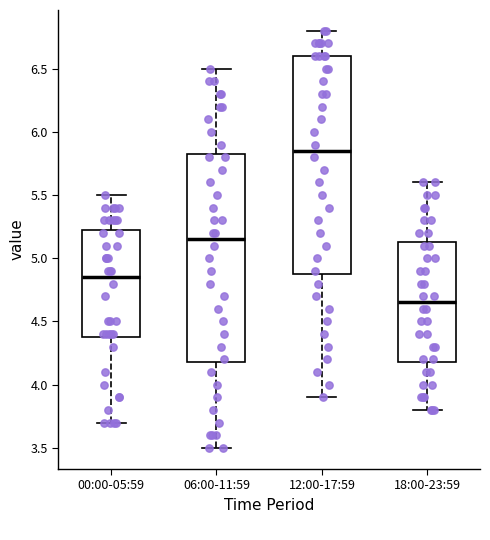

Comparing the boxes themselves (not the whiskers), which one is the tallest?

12:00-17:59